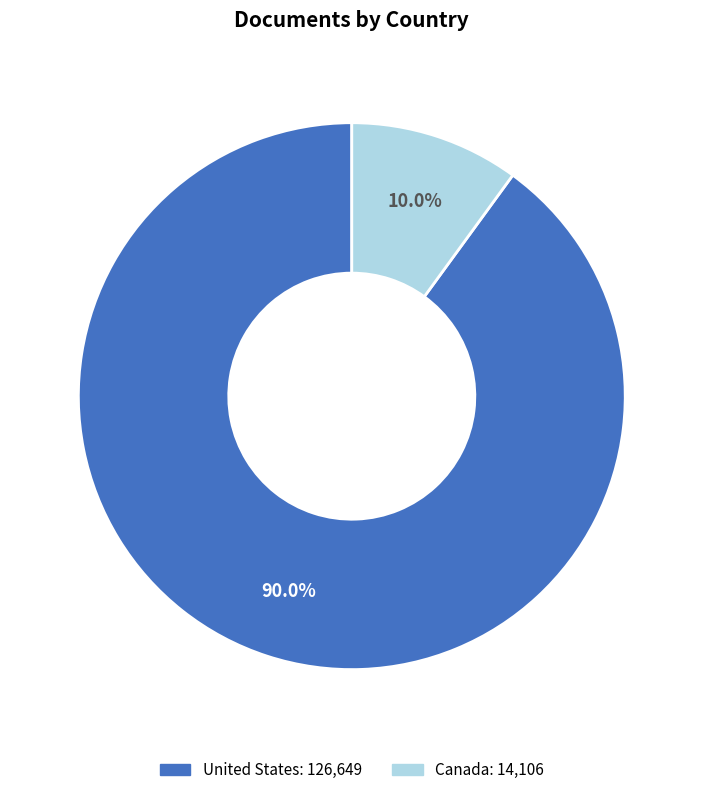

What percentage is the Canada slice, to the nearest percent?

10%